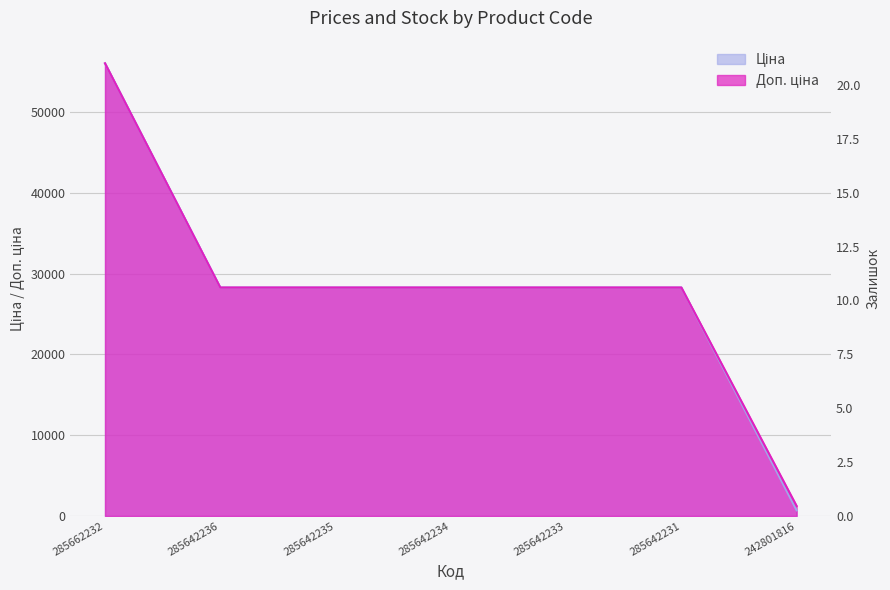

How many values exceed 18?

3